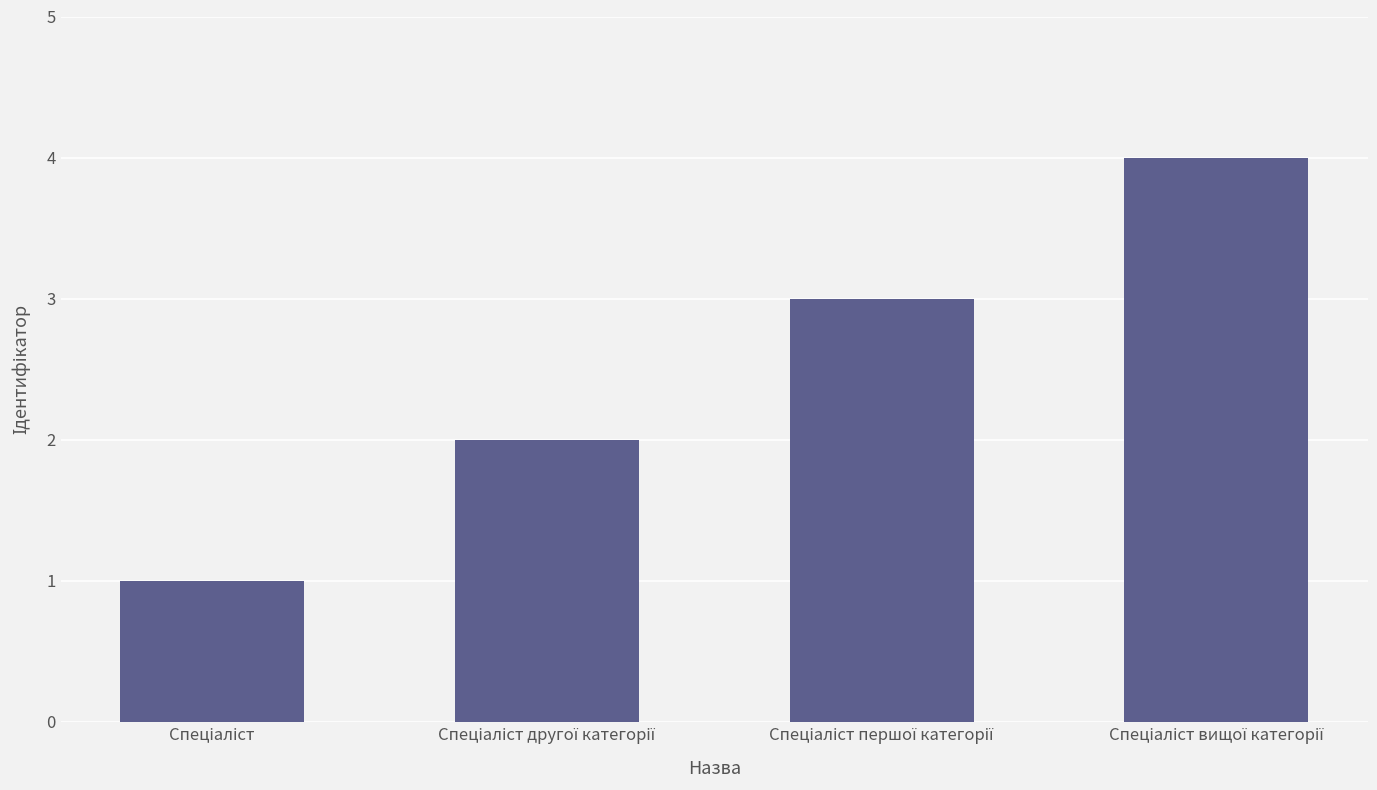

How many bars are there in total?

4